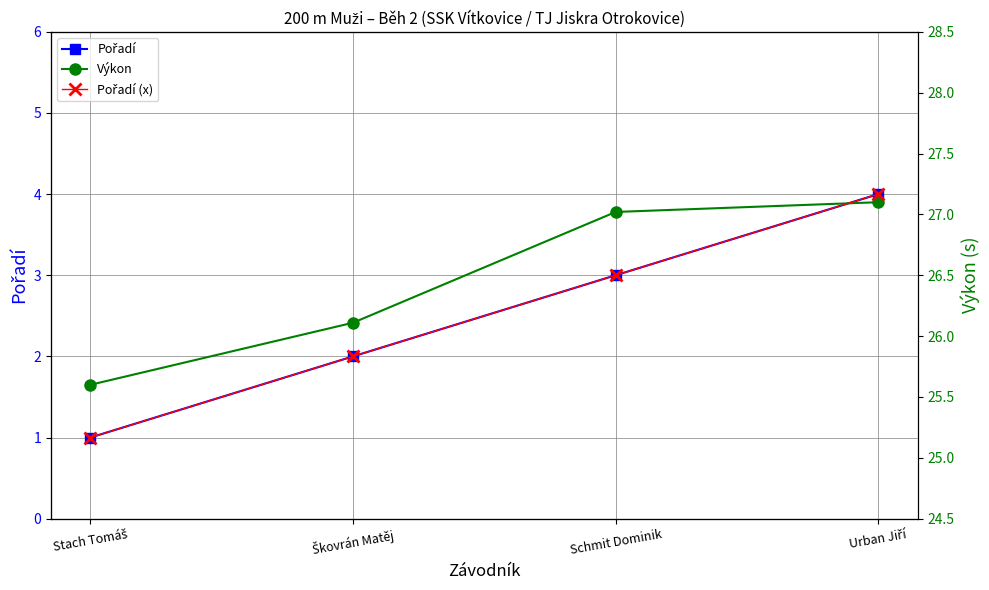

Does the chart have visible grid lines?

Yes